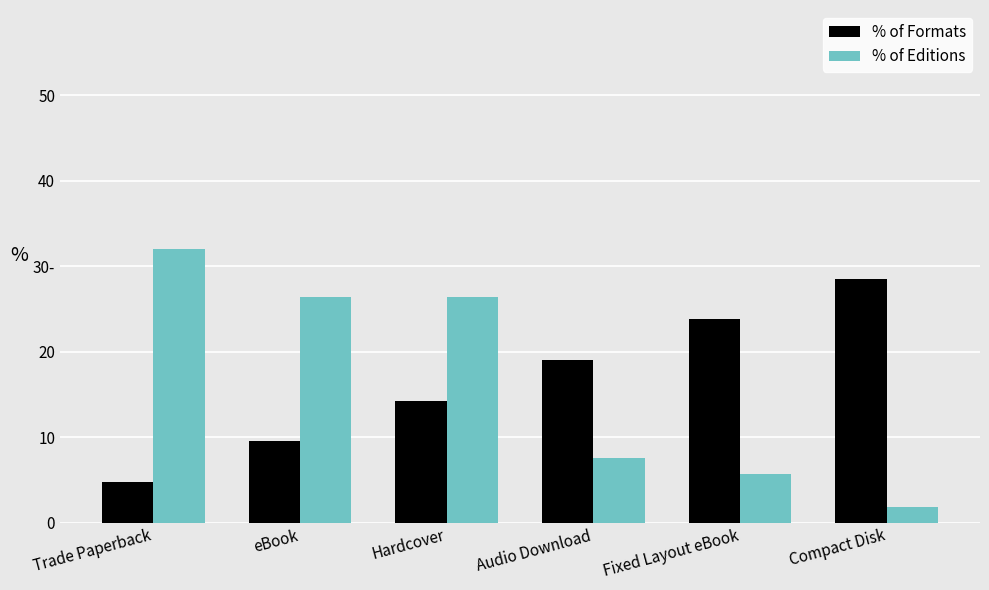

Is the value of % of Formats at Fixed Layout eBook greater than the value of % of Editions at Compact Disk?

Yes